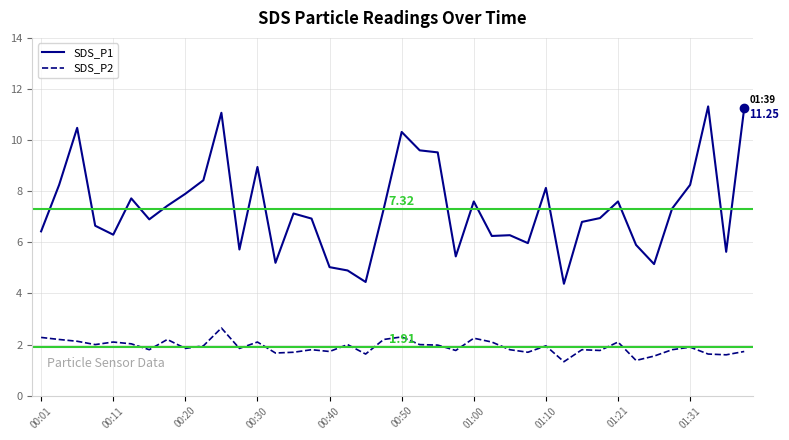

Which series has the largest total across all categories?

SDS_P1